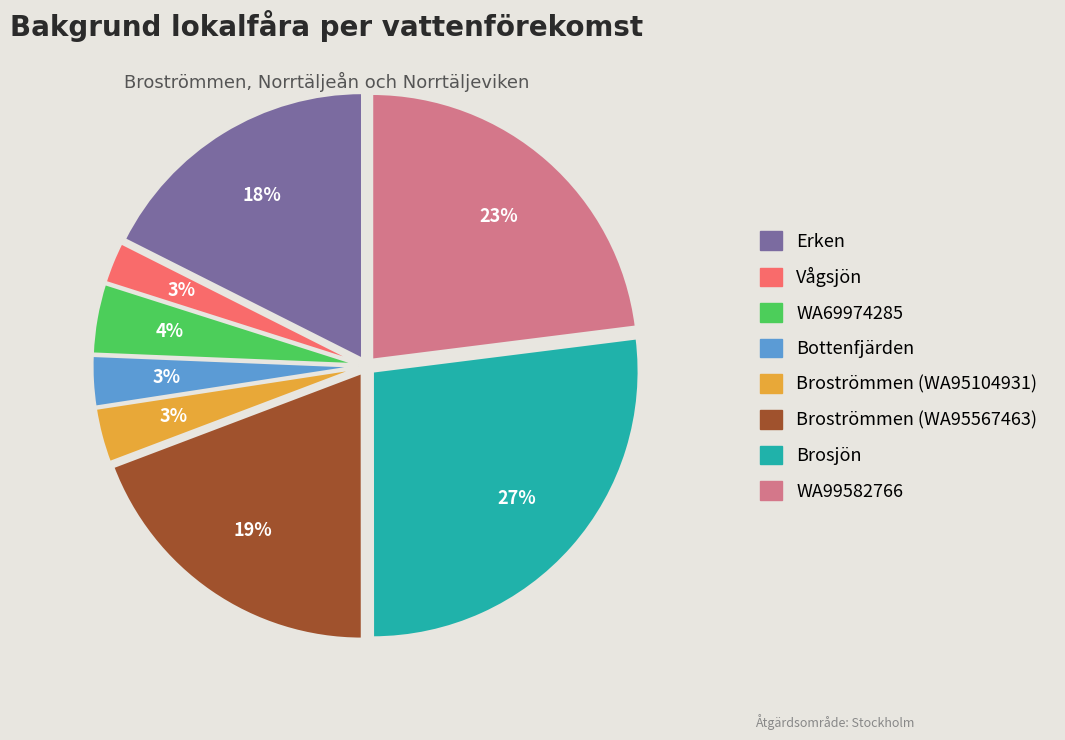

Which has a higher value, WA99582766 or Broströmmen (WA95104931)?

WA99582766